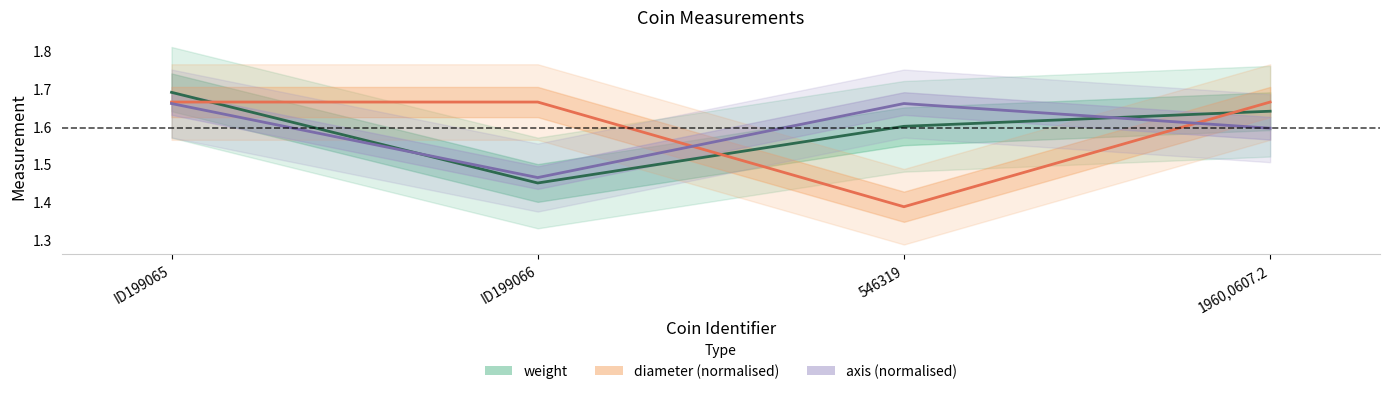

At 546319, list the series in order from smallest to largest.

diameter (normalised), weight, axis (normalised)